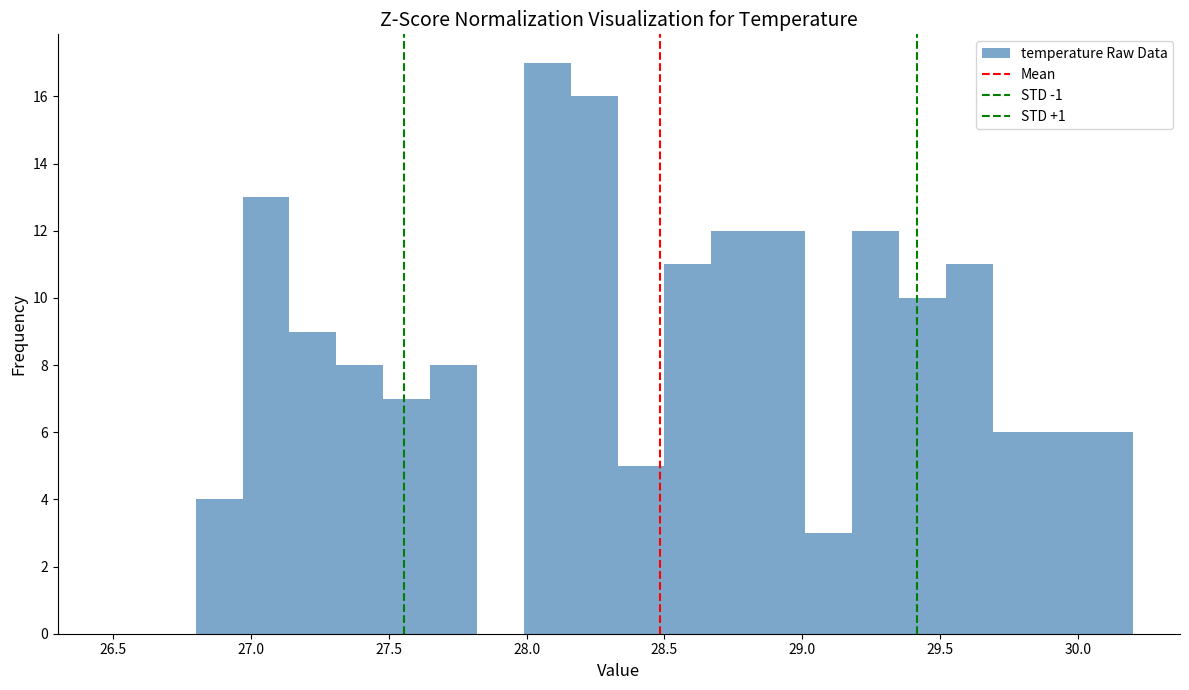

Read against the x-axis, roughly where is the centre of the tallest bar?

28.10